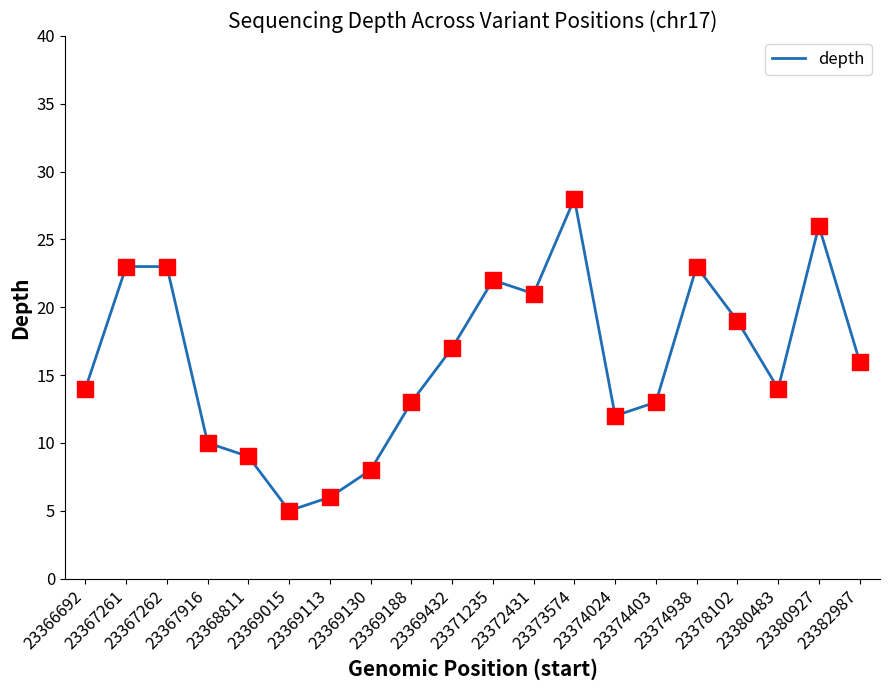

Between 23373574 and 23374024, which is larger?

23373574